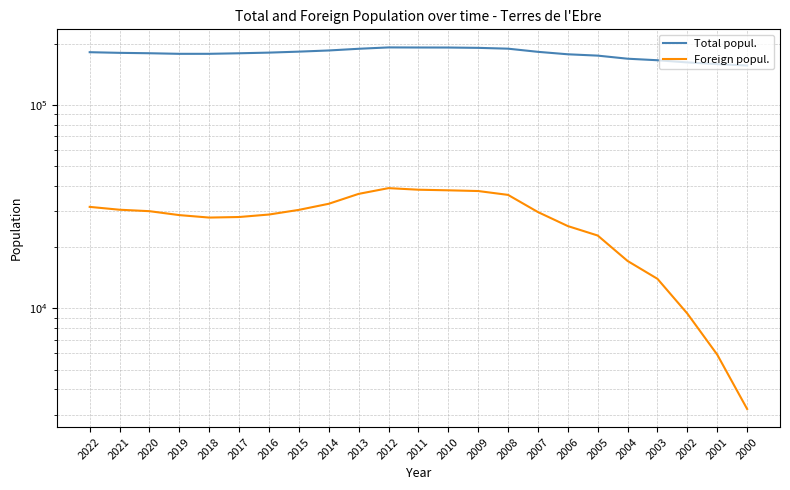

What is the sum of all Foreign popul. values?

622255